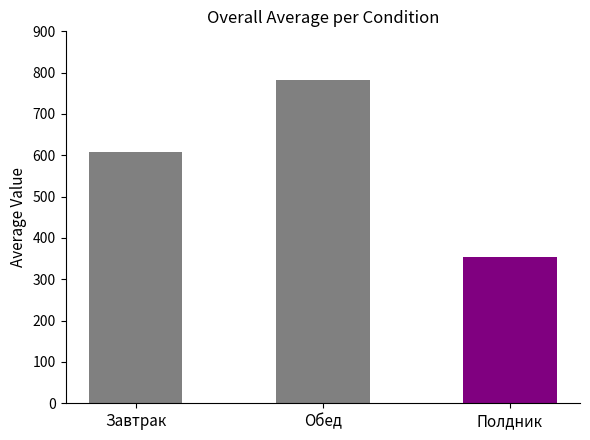

What is the change in value from Обед to Полдник?

-429.6